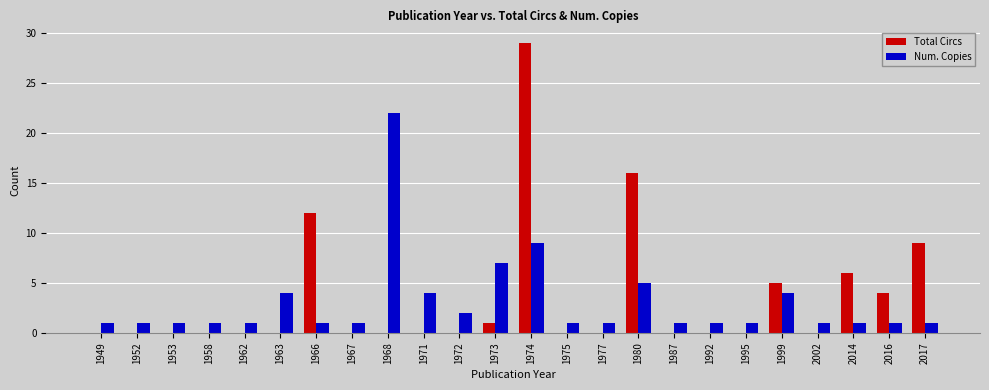

What is the sum of all Total Circs values?

82